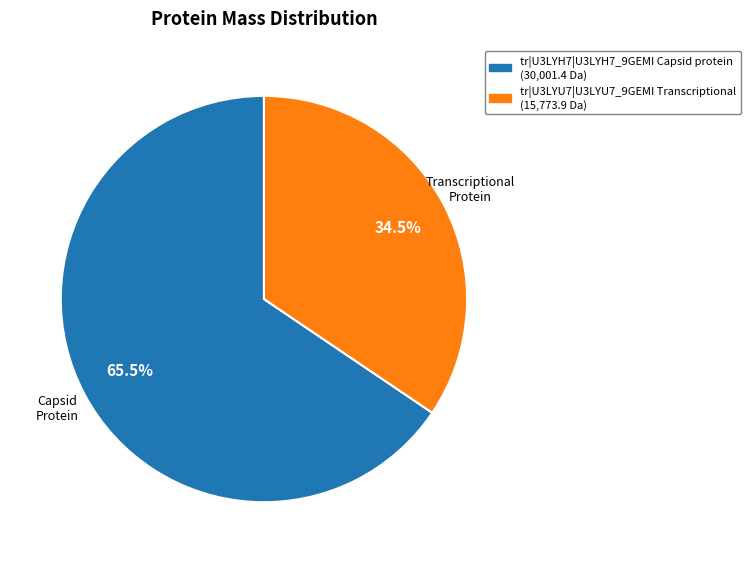

Count the number of slices in the pie.

2